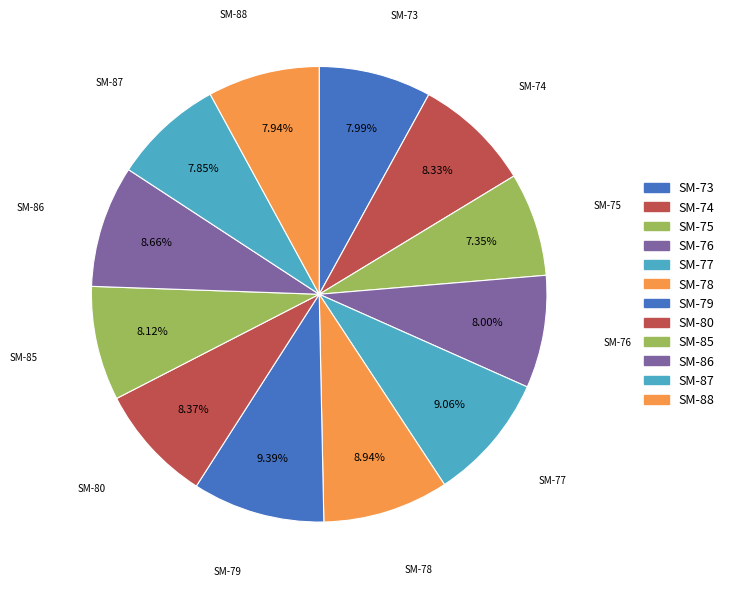

How many slices are in this pie chart?

12